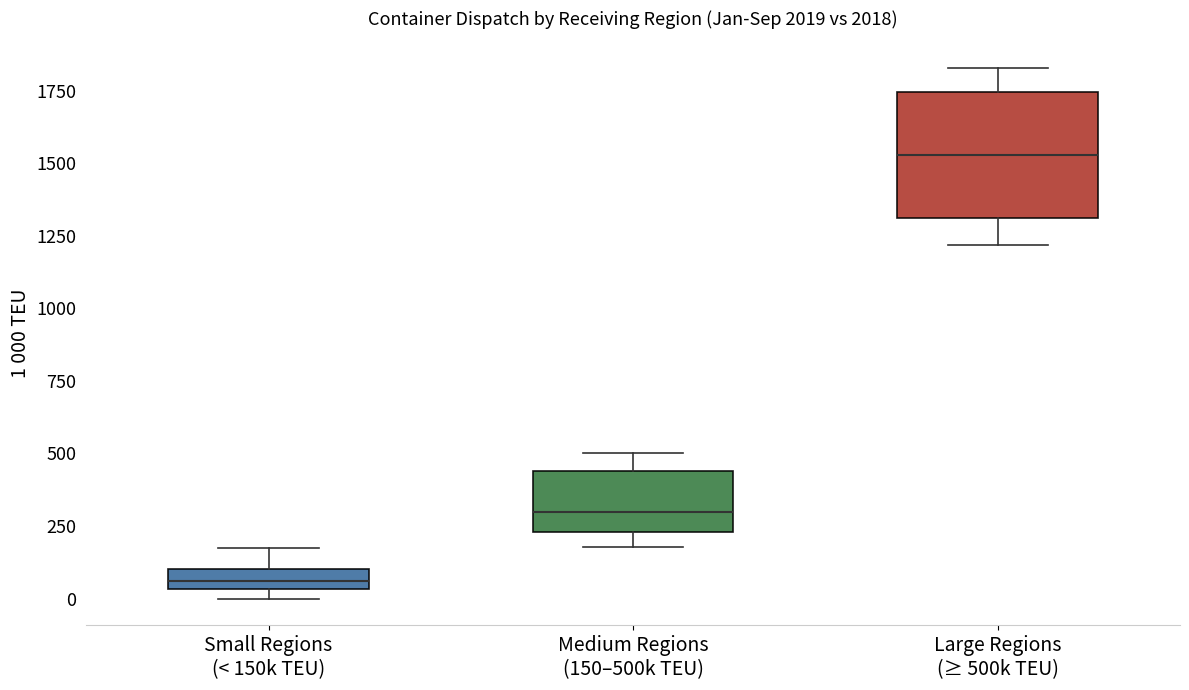

Where is the upper edge of the box for Small Regions (< 150k TEU) on the y-axis? The values are not printed on the chart, so give them approximately, as read against the axis.

100